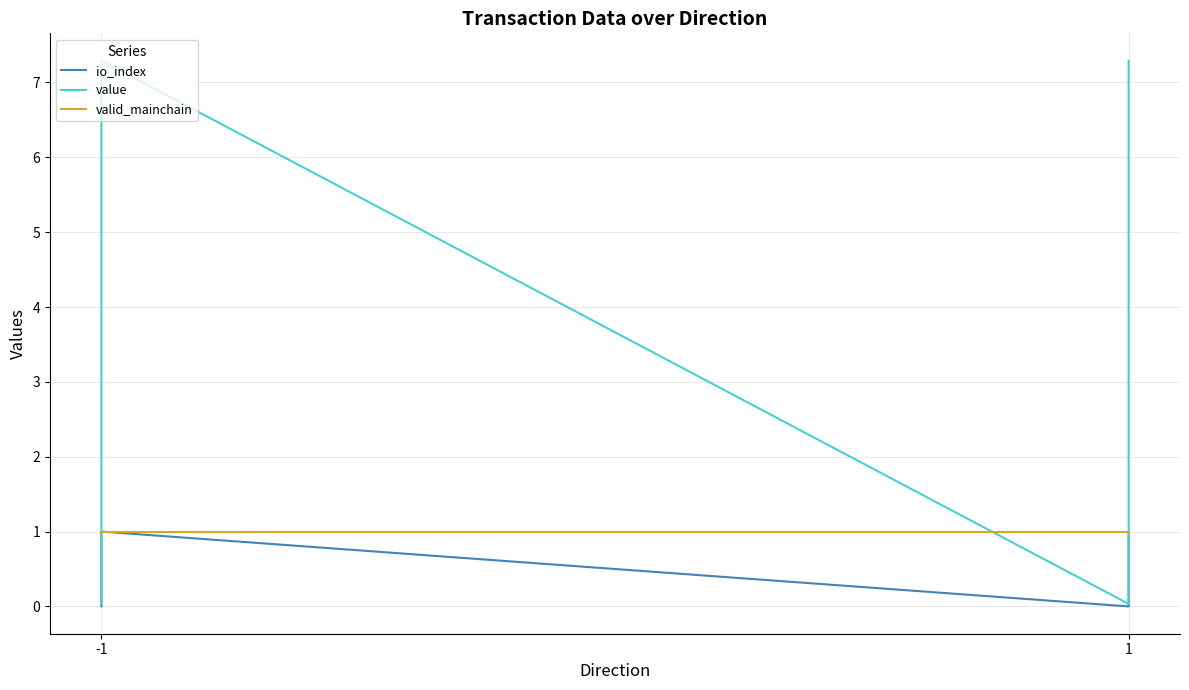

Is the value of valid_mainchain at 1 greater than the value of io_index at 1?

Yes